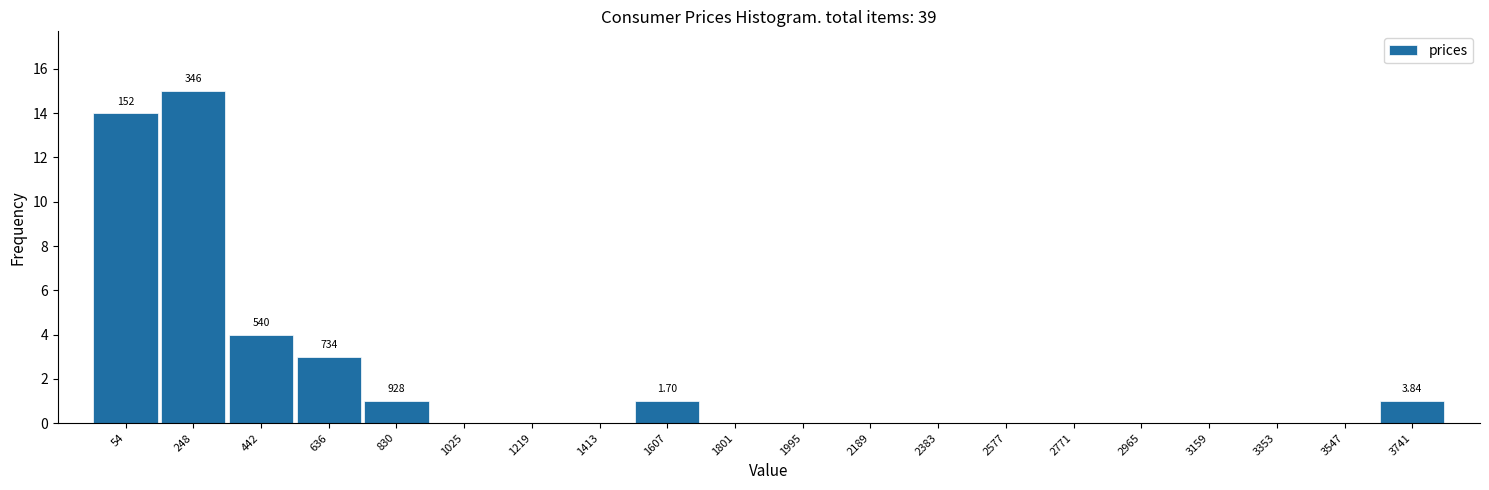

Between 54 and 3353, which is larger?

54